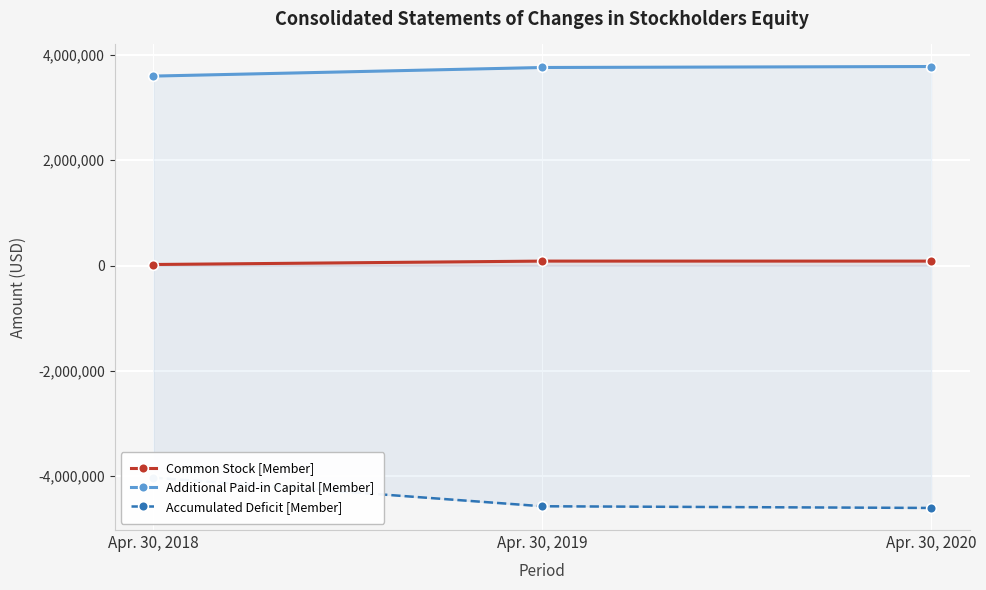

The Additional Paid-in Capital [Member] series shows 3762039 at Apr. 30, 2019. True or false?

True